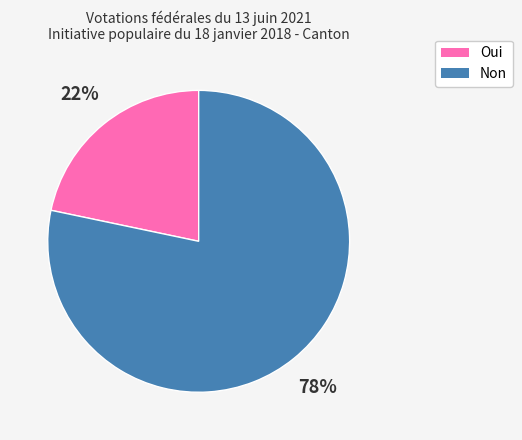

What is the ratio of the value at Oui to the value at Non?

0.3